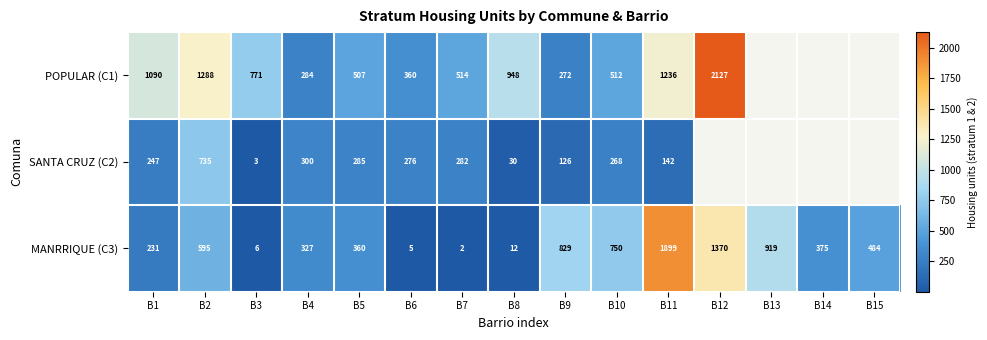

Rank the categories by MANRRIQUE (C3) value from highest to lowest.

B11, B12, B13, B9, B10, B2, B15, B14, B5, B4, B1, B8, B3, B6, B7